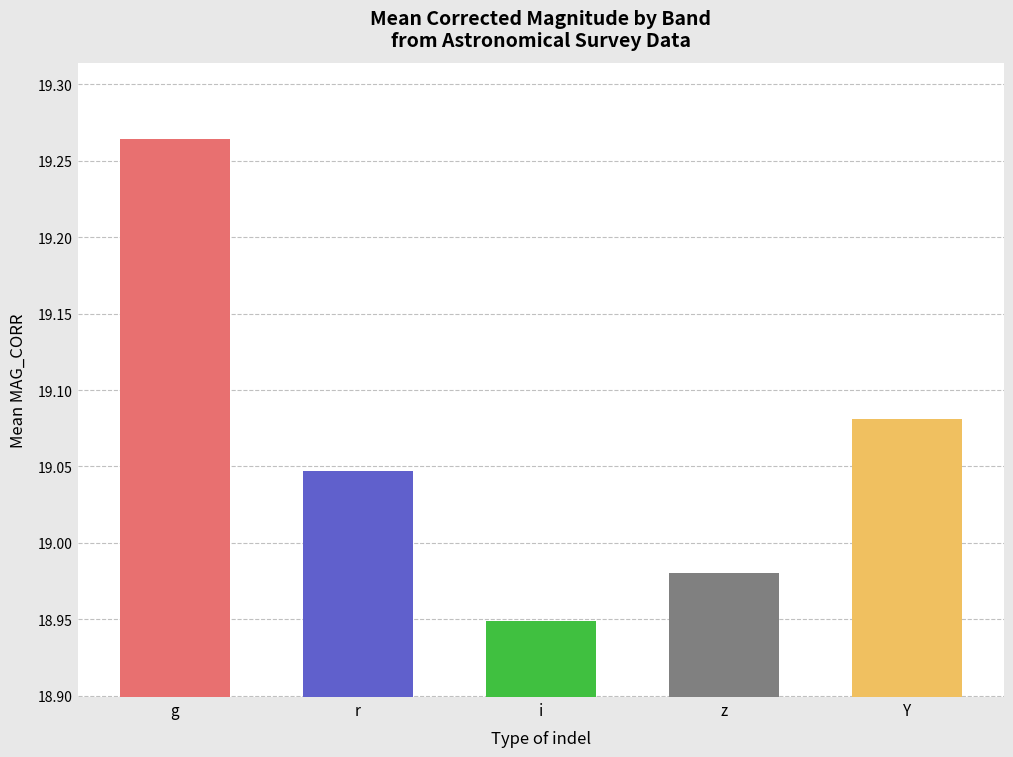

Does the chart contain stacked bars?

No